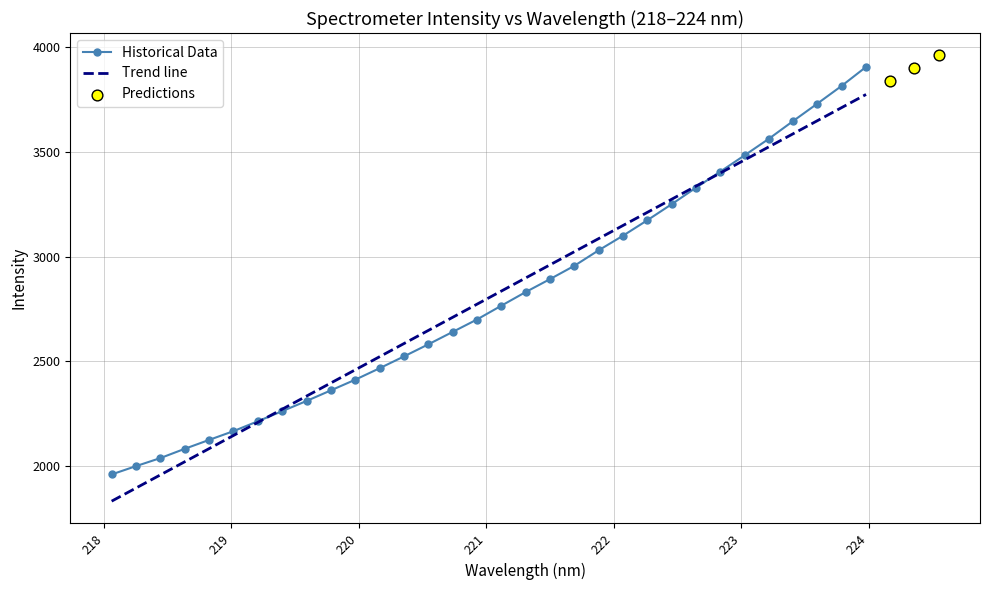

What is the maximum value for Historical Data?

3907.0